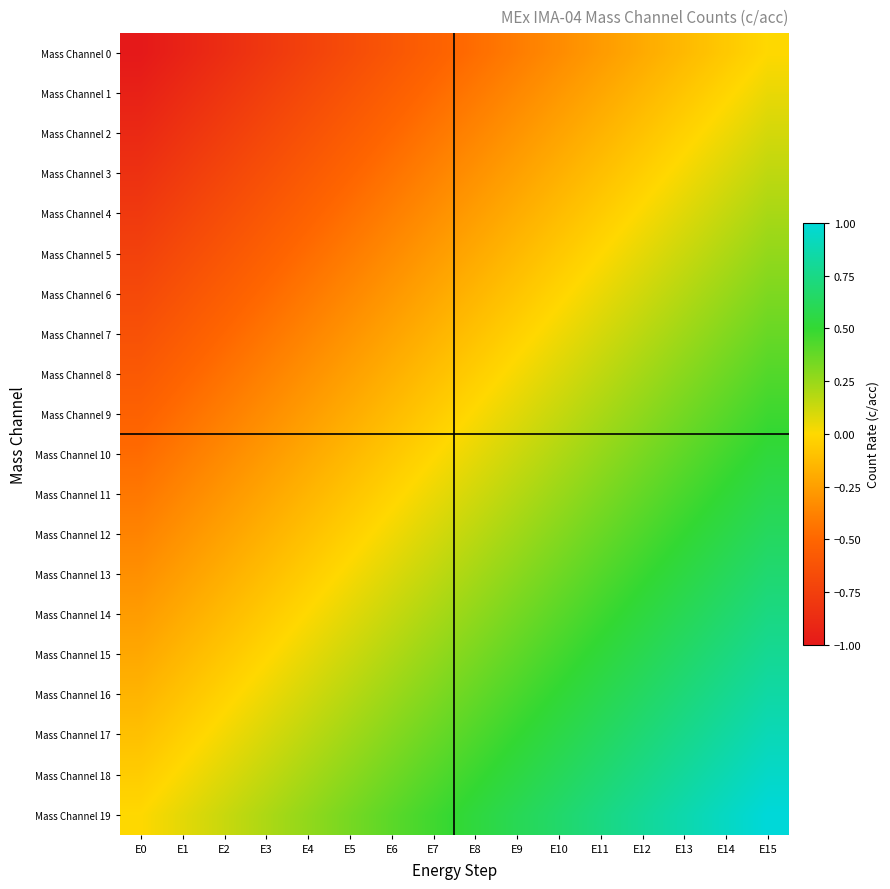

Which series has the largest total across all categories?

Mass Channel 19